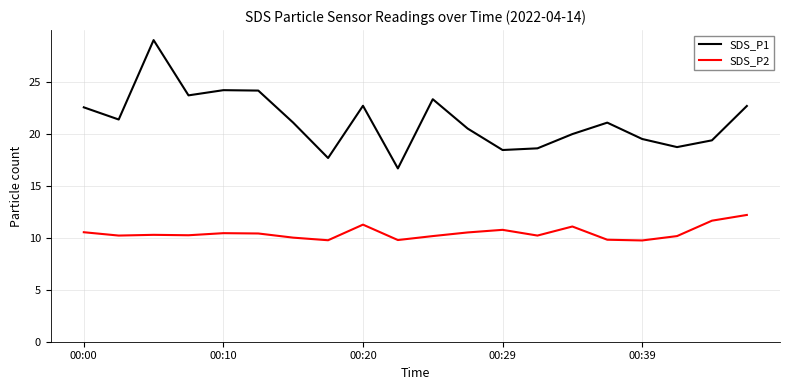

List the series in order of their overall mean, highest first.

SDS_P1, SDS_P2